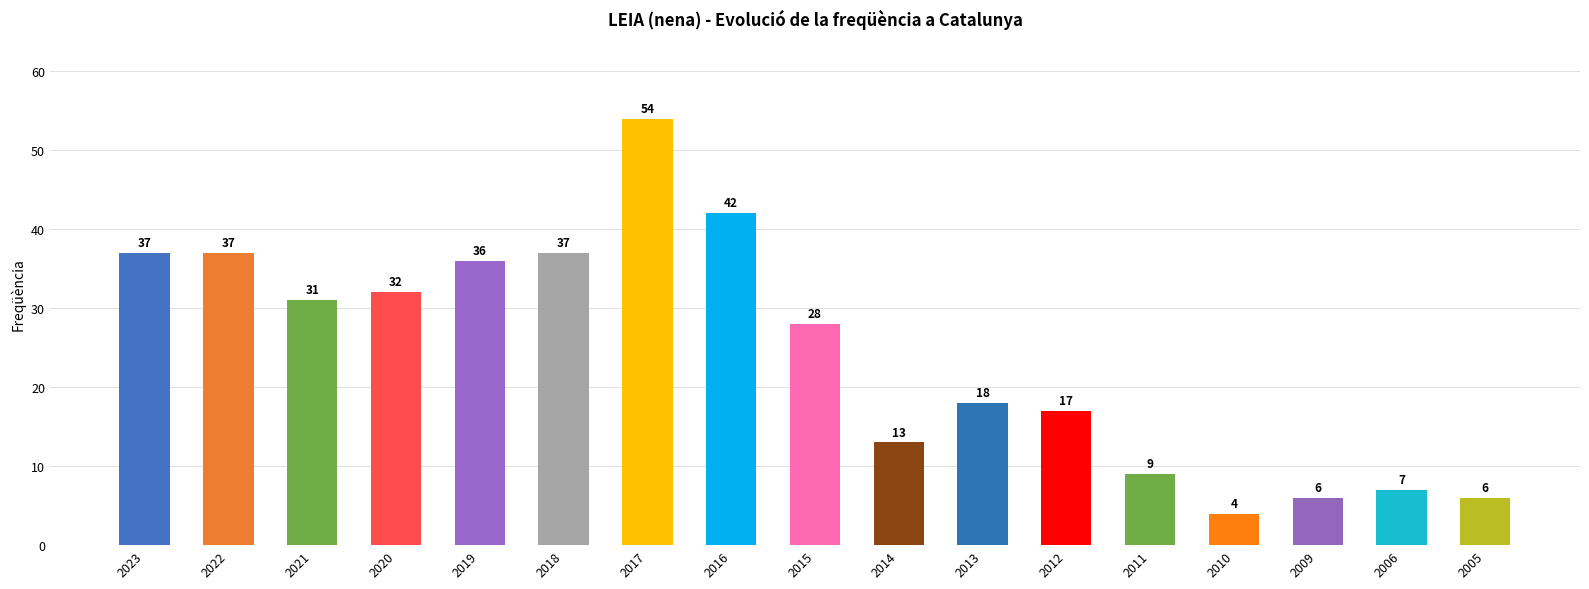

Reading right to left, list all the values displayed in this chart.

2005=6	2006=7	2009=6	2010=4	2011=9	2012=17	2013=18	2014=13	2015=28	2016=42	2017=54	2018=37	2019=36	2020=32	2021=31	2022=37	2023=37